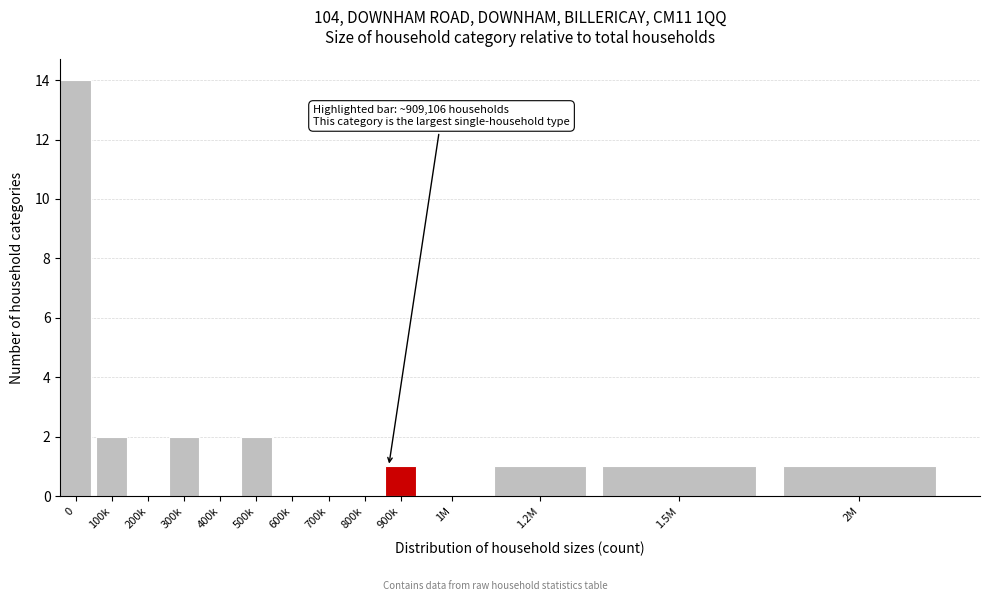

Reading left to right, extract all data points from this chart.

0=14	100k=2	200k=0	300k=2	400k=0	500k=2	600k=0	700k=0	800k=0	900k=1	1M=0	1.2M=1	1.5M=1	2M=1